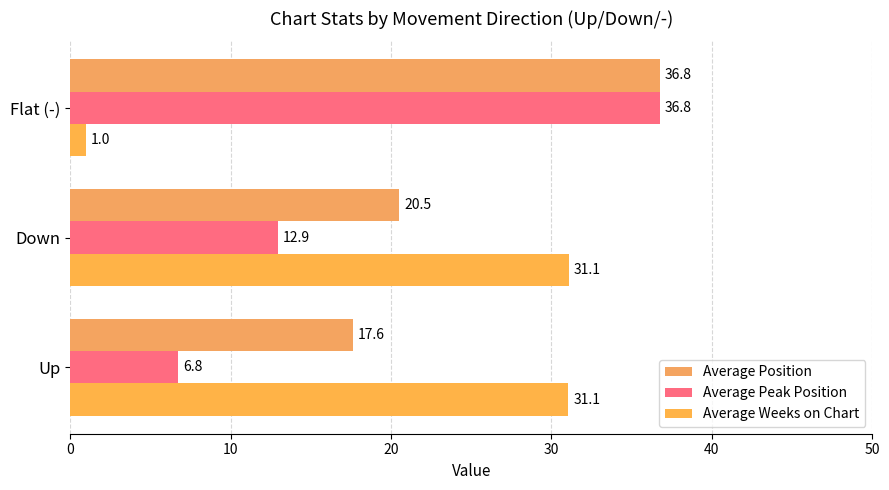

Count the number of data series in this chart.

3